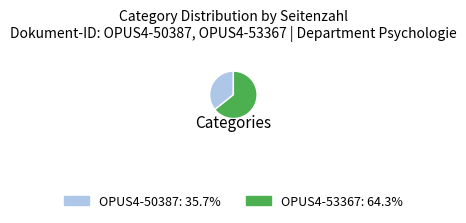

Do OPUS4-50387: 35.7% and OPUS4-53367: 64.3% together represent more than half of the pie?

Yes